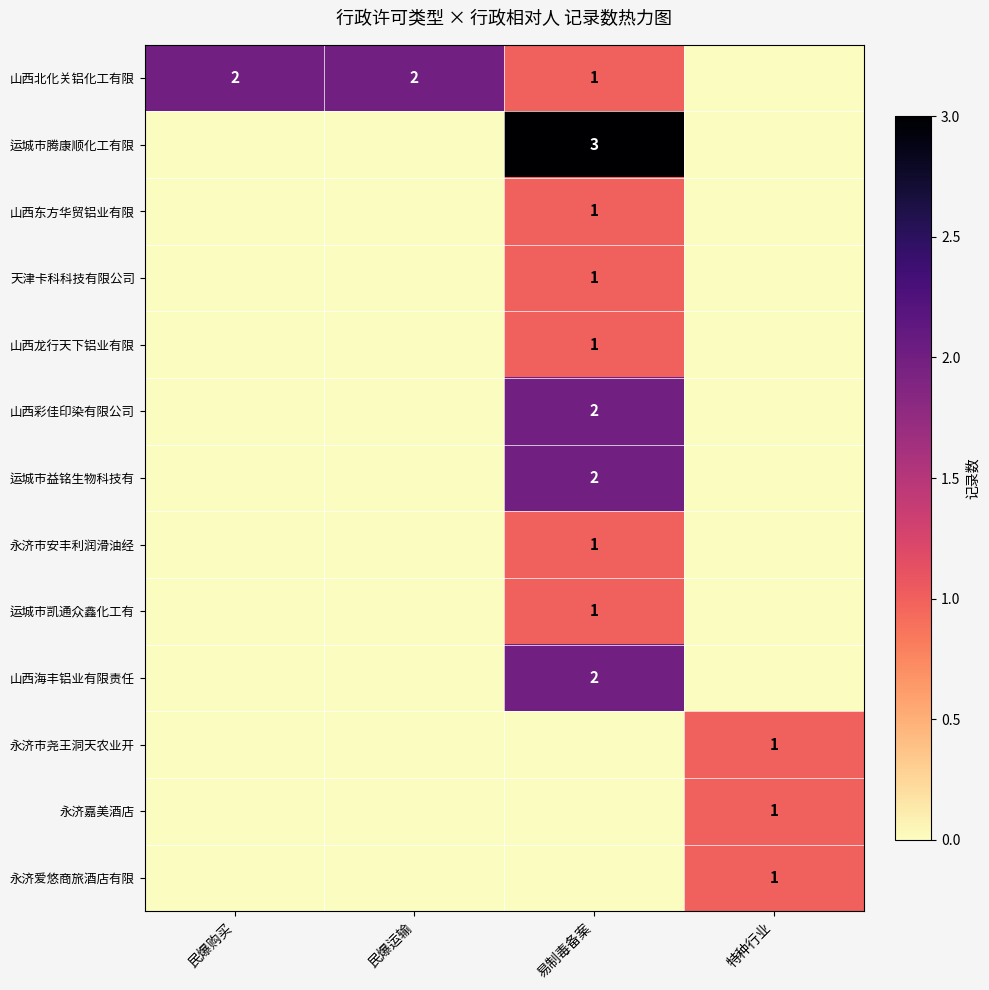

At which category is the sum across all series the highest?

易制毒备案